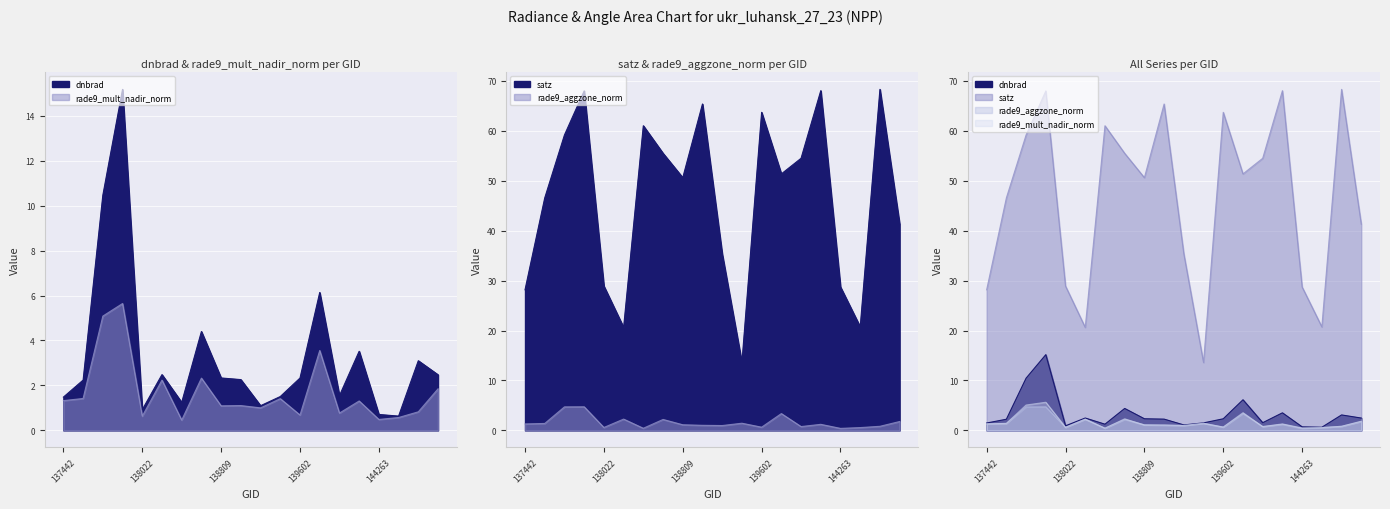

At which category does the chart reach its minimum across all series?

144263